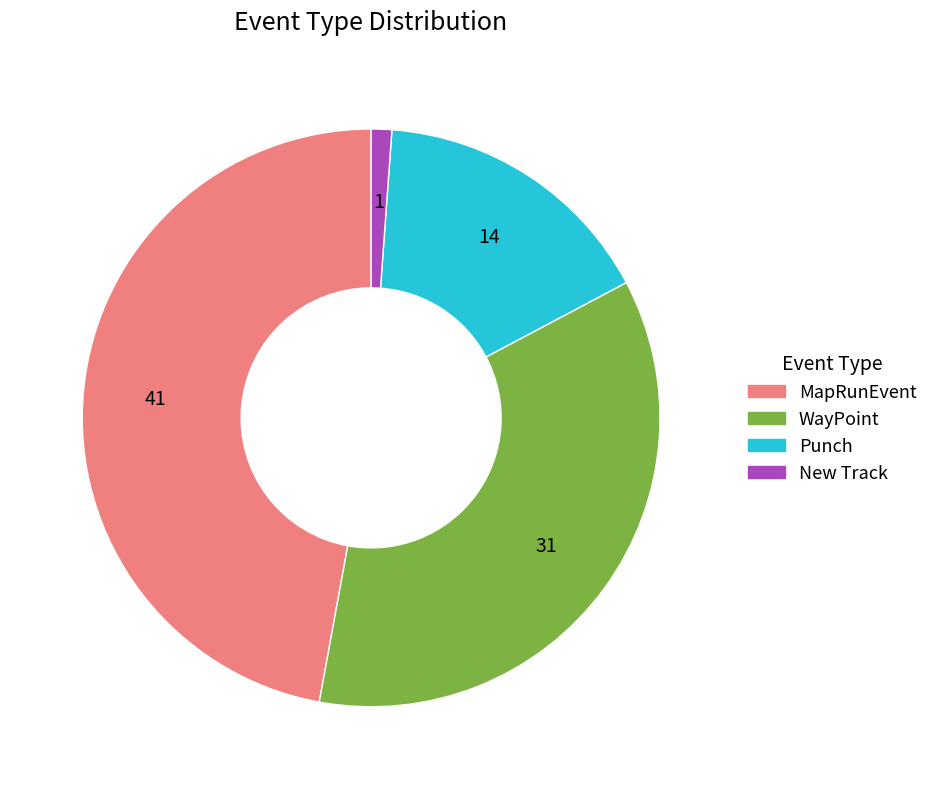

The Punch slice represents 23% of the pie. True or false?

False